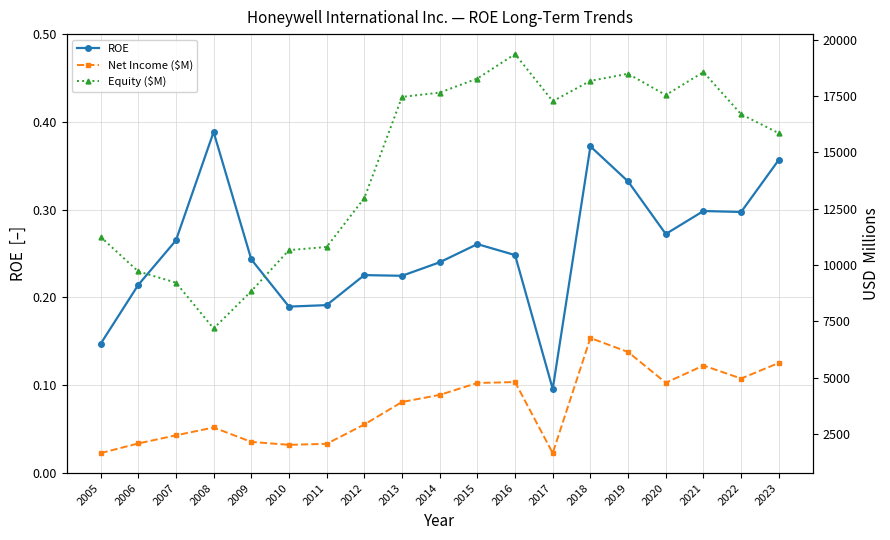

What is the difference between the highest and lowest values at 2005?

11253.9